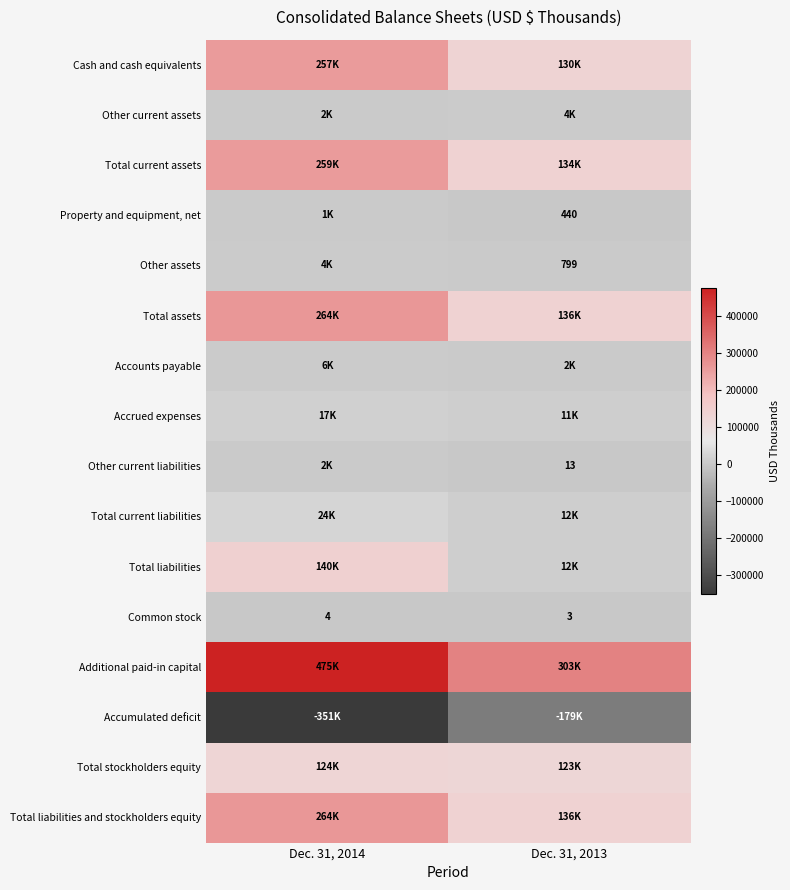

Between Dec. 31, 2014 and Dec. 31, 2013, which is larger?

Dec. 31, 2014